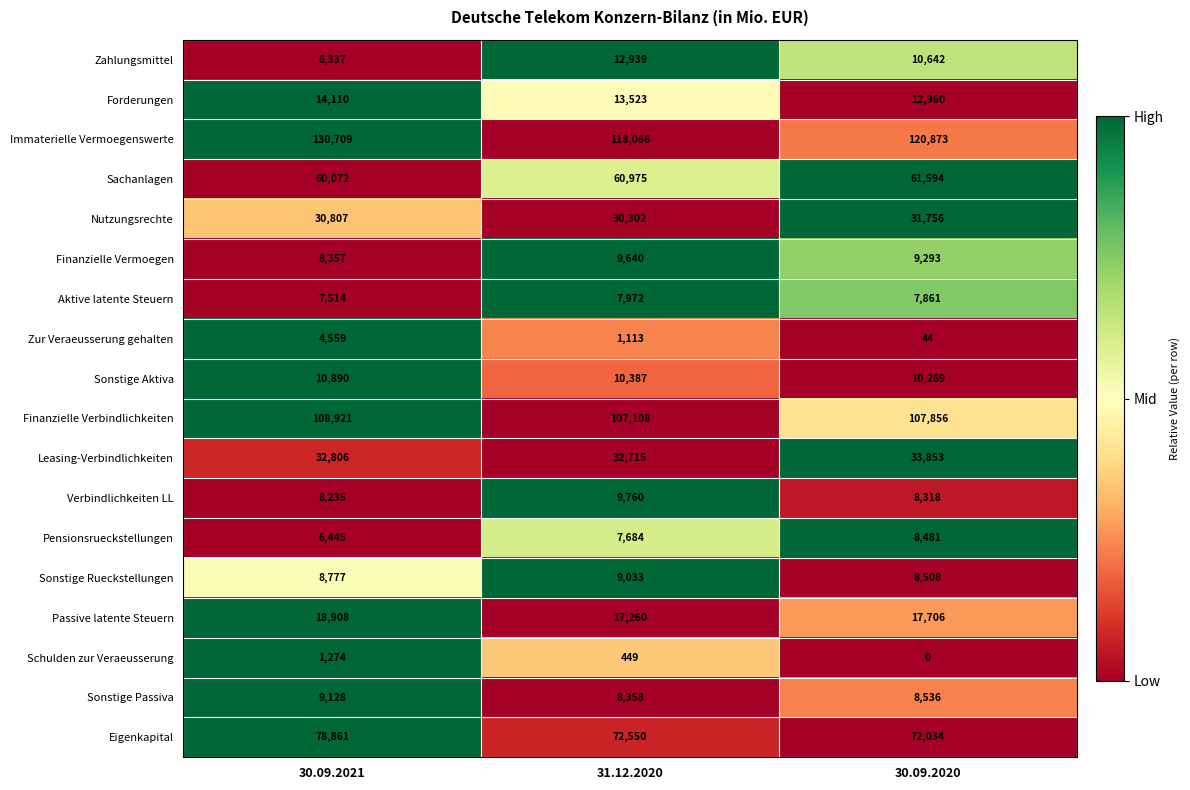

How many values in the Nutzungsrechte series are below 30807?

1